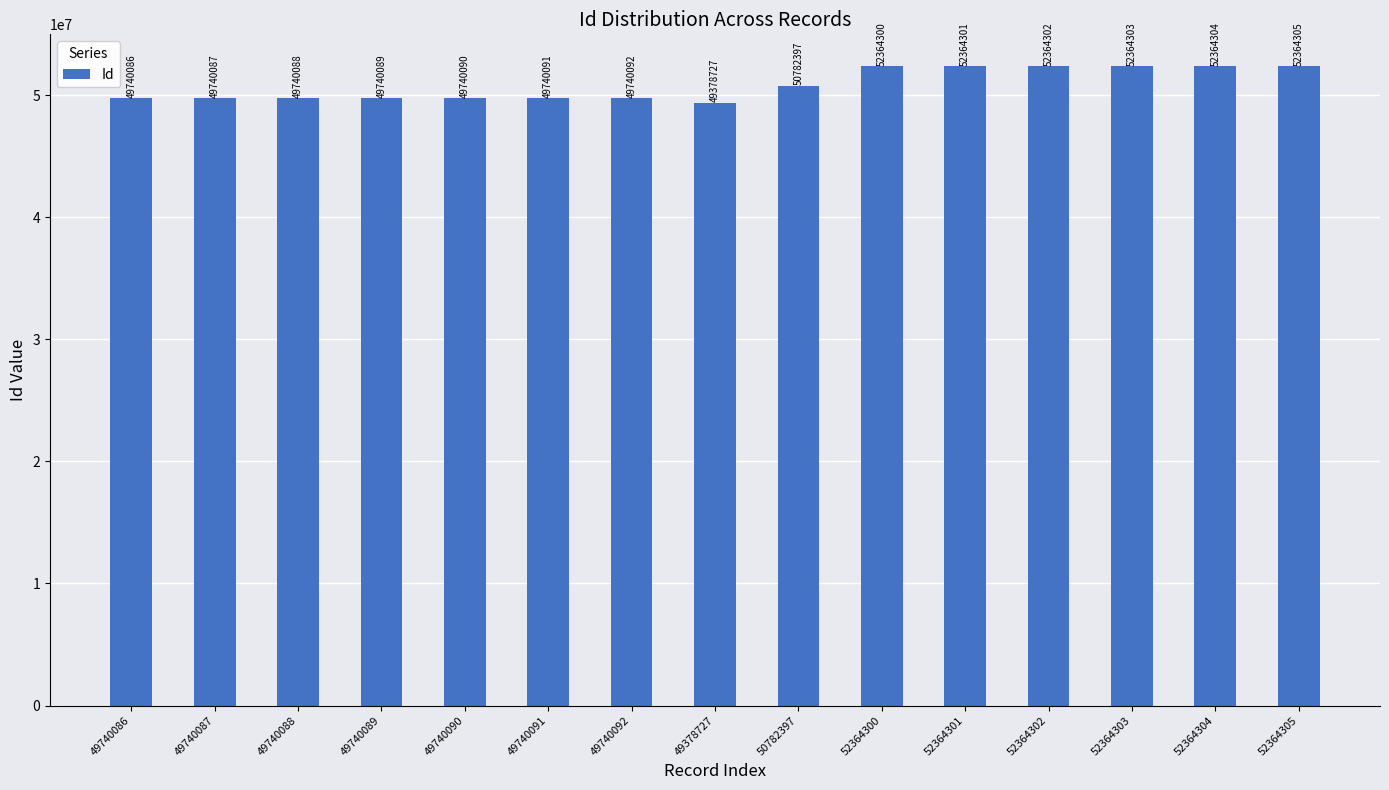

How many categories are shown in the chart?

15